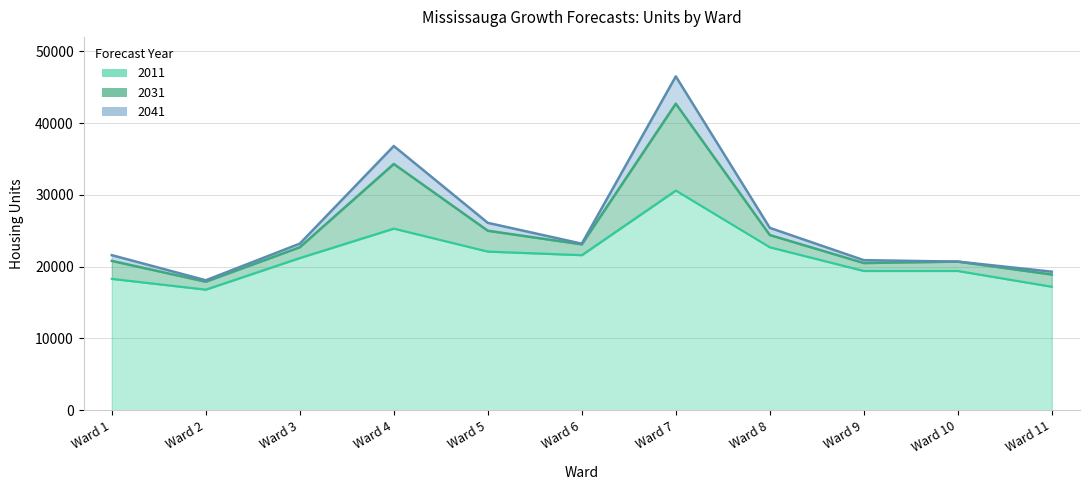

True or false: 2031 and 2011 intersect in this chart.

False